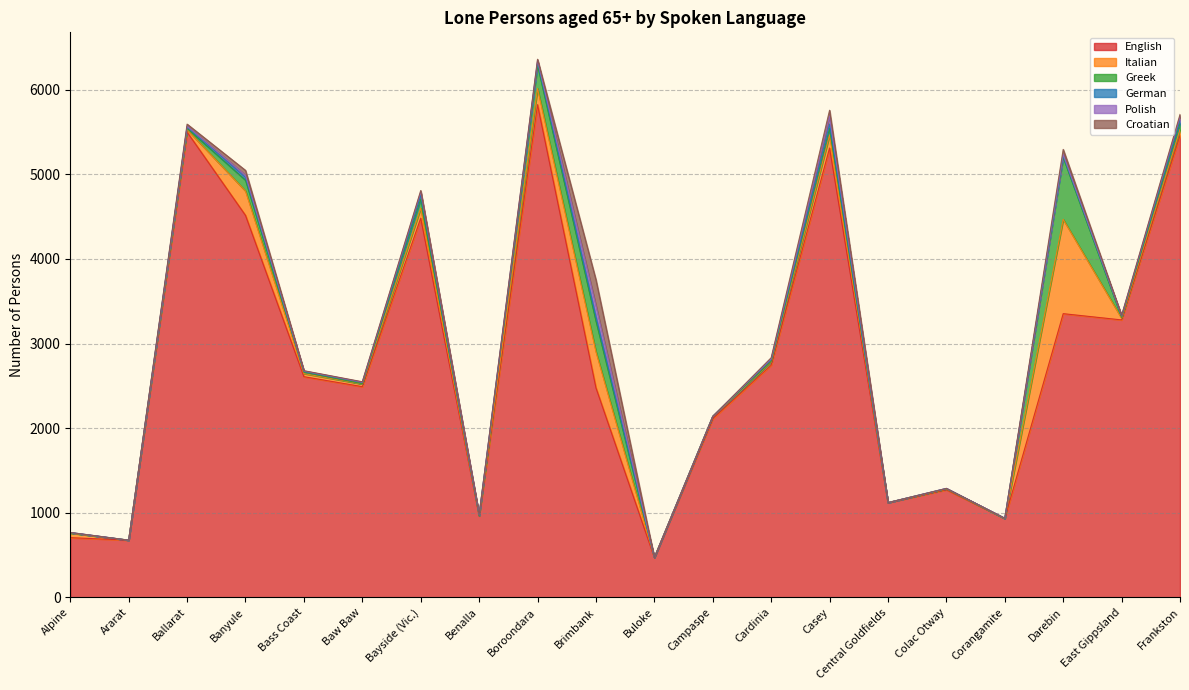

Reading right to left, what are all the values shown in this chart?

English: Frankston=5460	East Gippsland=3279	Darebin=3353	Corangamite=931	Colac Otway=1271	Central Goldfields=1119	Casey=5311	Cardinia=2744	Campaspe=2111	Buloke=469	Brimbank=2477	Boroondara=5824	Benalla=961	Bayside (Vic.)=4482	Baw Baw=2490	Bass Coast=2608	Banyule=4515	Ballarat=5500	Ararat=675	Alpine=705
Italian: Frankston=68	East Gippsland=20	Darebin=1115	Corangamite=0	Colac Otway=9	Central Goldfields=0	Casey=154	Cardinia=37	Campaspe=23	Buloke=0	Brimbank=426	Boroondara=191	Benalla=3	Bayside (Vic.)=119	Baw Baw=31	Bass Coast=37	Banyule=288	Ballarat=29	Ararat=0	Alpine=54
Greek: Frankston=76	East Gippsland=10	Darebin=733	Corangamite=0	Colac Otway=3	Central Goldfields=0	Casey=81	Cardinia=8	Campaspe=5	Buloke=0	Brimbank=364	Boroondara=276	Benalla=0	Bayside (Vic.)=109	Baw Baw=4	Bass Coast=15	Banyule=128	Ballarat=16	Ararat=0	Alpine=3
German: Frankston=41	East Gippsland=16	Darebin=18	Corangamite=3	Colac Otway=4	Central Goldfields=0	Casey=49	Cardinia=21	Campaspe=0	Buloke=0	Brimbank=54	Boroondara=35	Benalla=7	Bayside (Vic.)=44	Baw Baw=15	Bass Coast=10	Banyule=33	Ballarat=17	Ararat=0	Alpine=4
Polish: Frankston=37	East Gippsland=3	Darebin=17	Corangamite=0	Colac Otway=0	Central Goldfields=0	Casey=92	Cardinia=7	Campaspe=0	Buloke=0	Brimbank=125	Boroondara=21	Benalla=5	Bayside (Vic.)=39	Baw Baw=3	Bass Coast=5	Banyule=26	Ballarat=7	Ararat=0	Alpine=0
Croatian: Frankston=26	East Gippsland=4	Darebin=59	Corangamite=0	Colac Otway=0	Central Goldfields=0	Casey=71	Cardinia=15	Campaspe=0	Buloke=0	Brimbank=308	Boroondara=14	Benalla=0	Bayside (Vic.)=16	Baw Baw=5	Bass Coast=4	Banyule=57	Ballarat=25	Ararat=0	Alpine=0